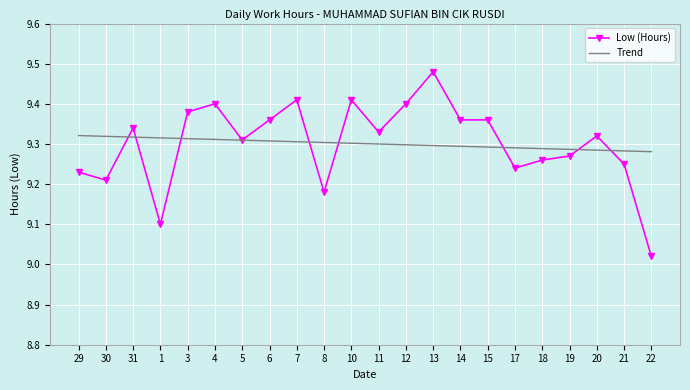

True or false: Trend and Low (Hours) intersect in this chart.

True